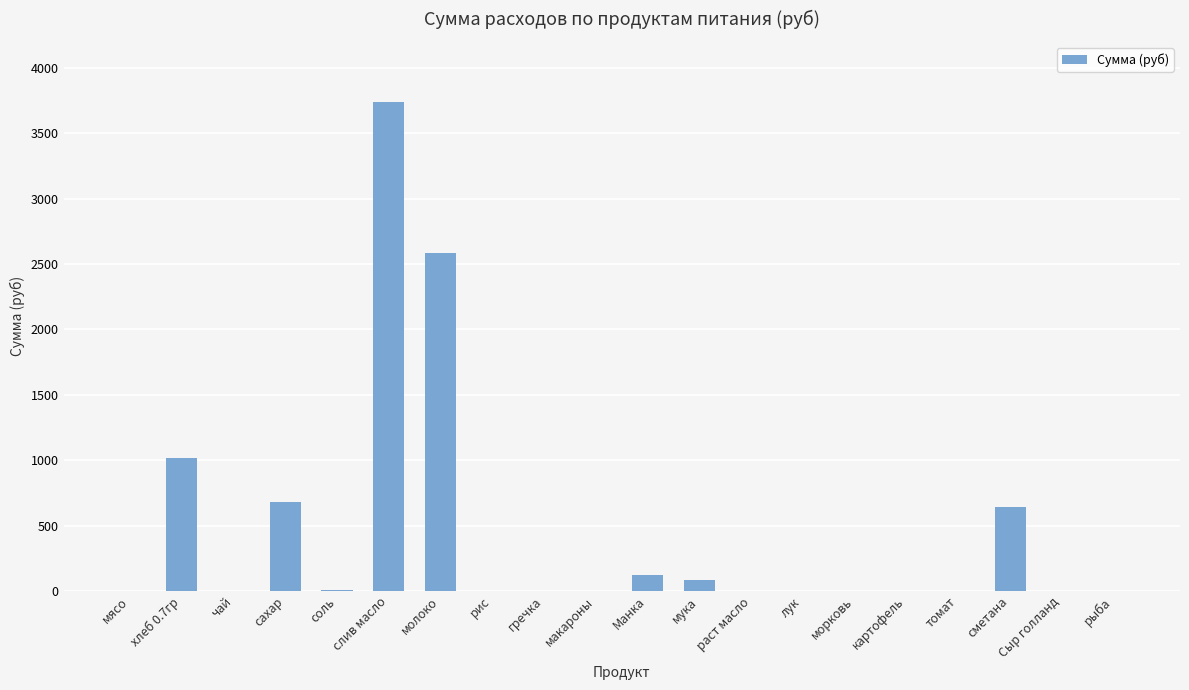

The value at чай is 0.0. True or false?

True